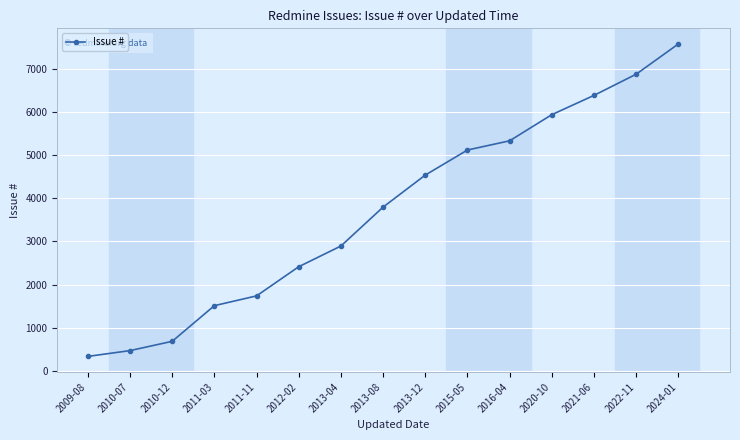

Reading left to right, list all the values displayed in this chart.

2009-08=339	2010-07=473	2010-12=688	2011-03=1513	2011-11=1739	2012-02=2414	2013-04=2893	2013-08=3793	2013-12=4534	2015-05=5114	2016-04=5327	2020-10=5932	2021-06=6378	2022-11=6868	2024-01=7568